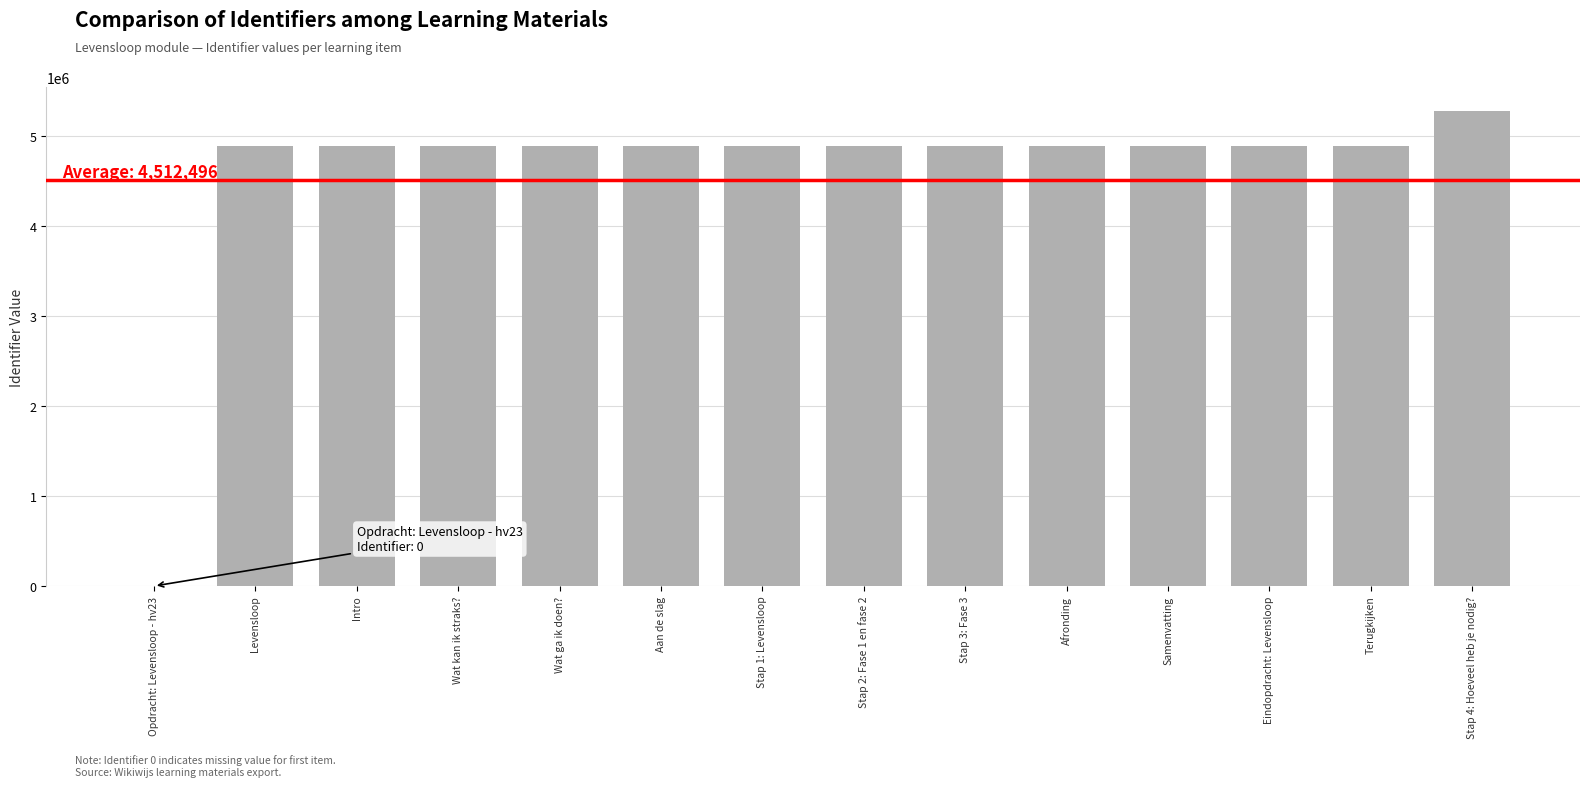

What is the change in value from Stap 2: Fase 1 en fase 2 to Stap 3: Fase 3?

+5